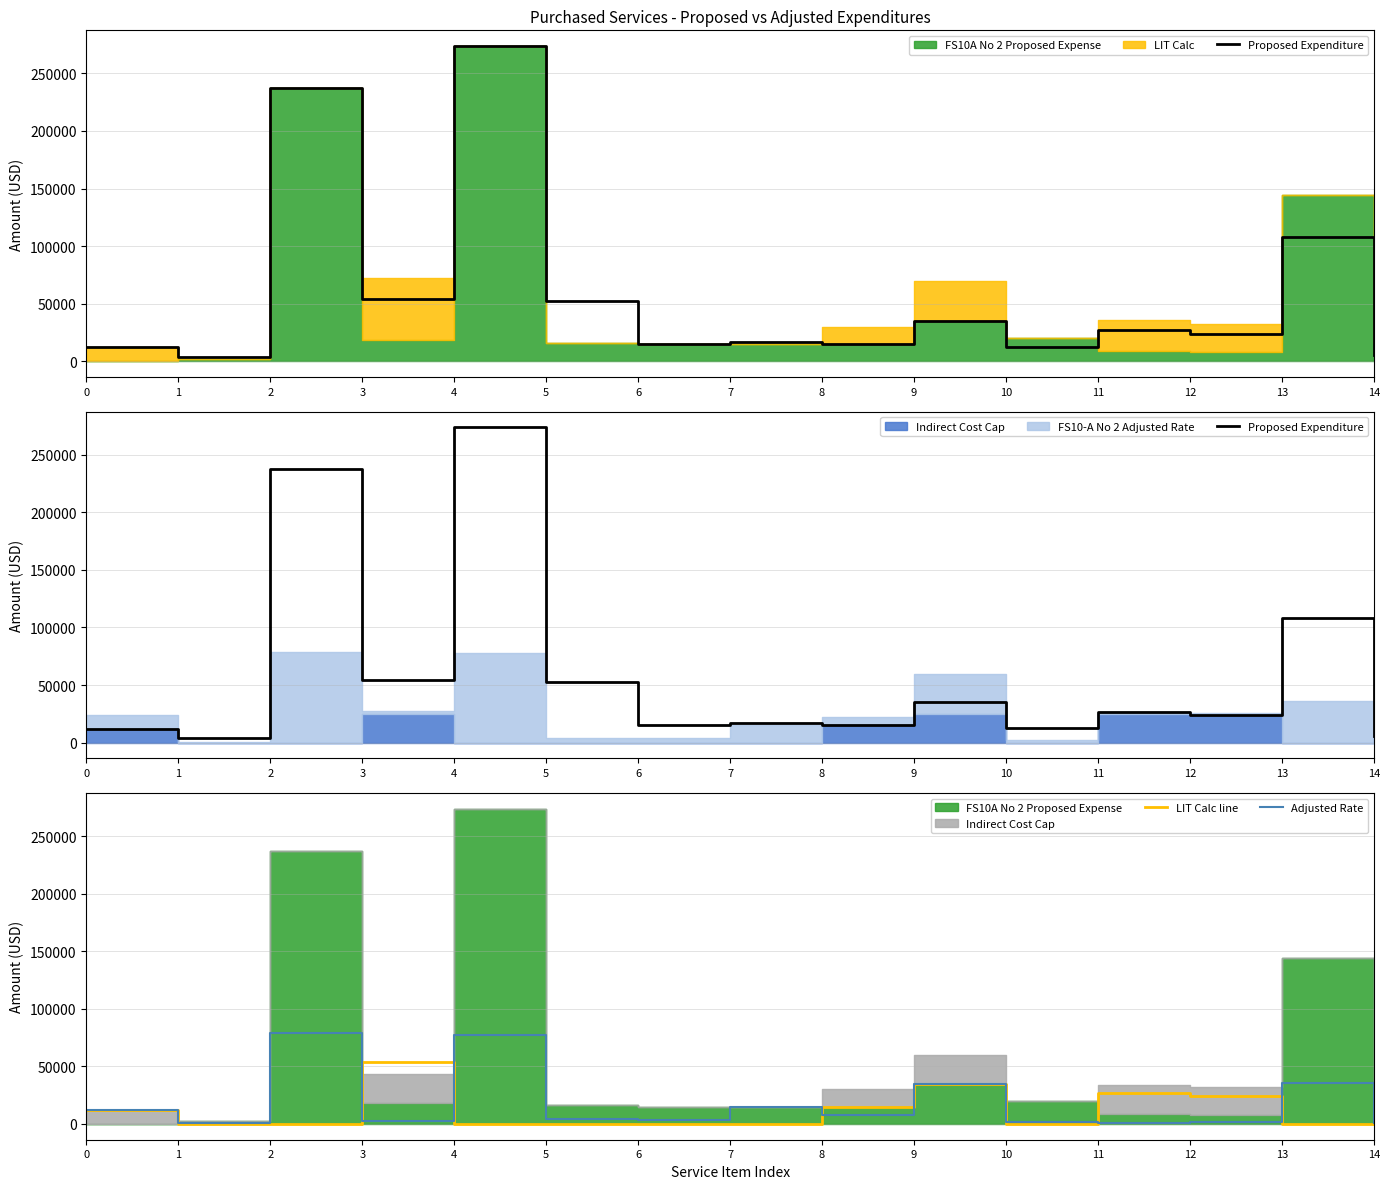

Which category has the highest value in the LIT Calc line series?

3